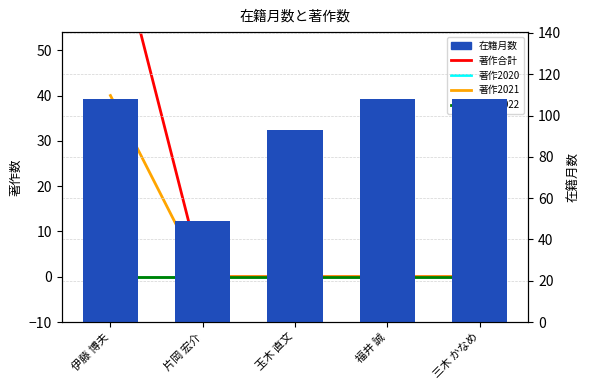

What value does the 在籍月数 series have at 福井 誠?

108